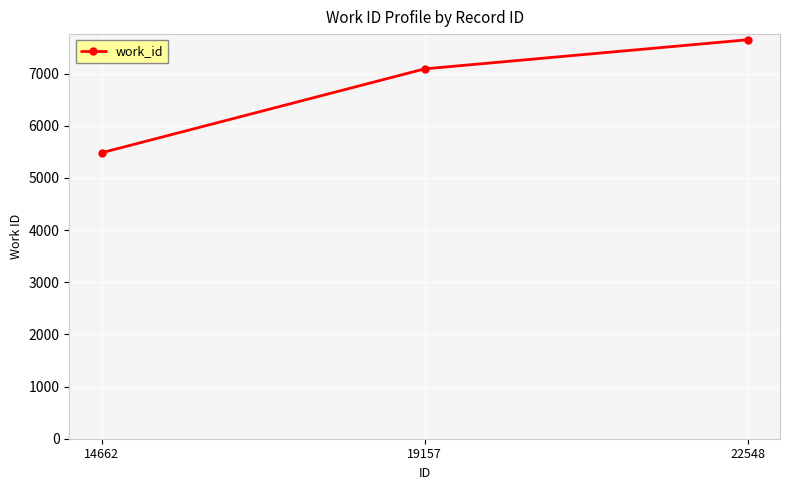

What is the change in value from 14662 to 19157?

+1608